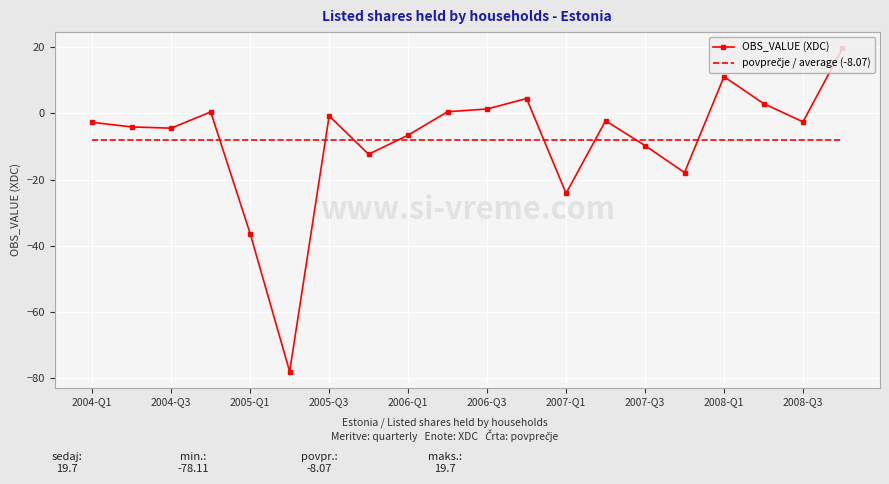

Which series has the largest range (max minus min)?

OBS_VALUE (XDC)